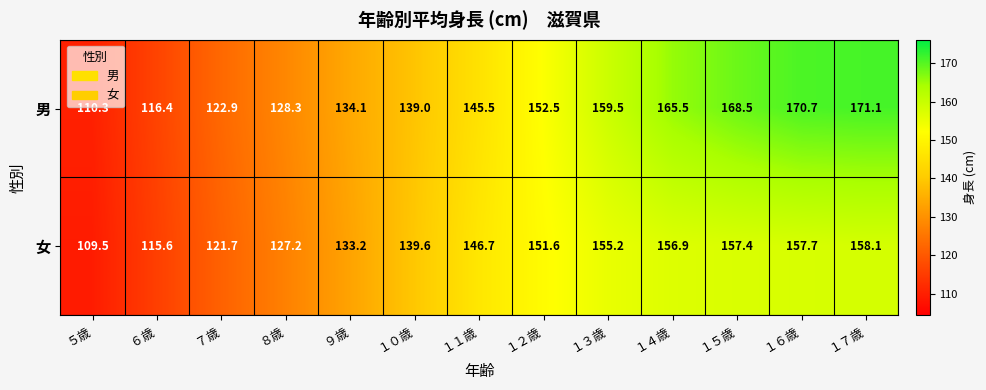

Reading left to right, what are all the values shown in this chart?

男: 110.3	116.4	122.9	128.3	134.1	139.0	145.5	152.5	159.5	165.5	168.5	170.7	171.1
女: 109.5	115.6	121.7	127.2	133.2	139.6	146.7	151.6	155.2	156.9	157.4	157.7	158.1